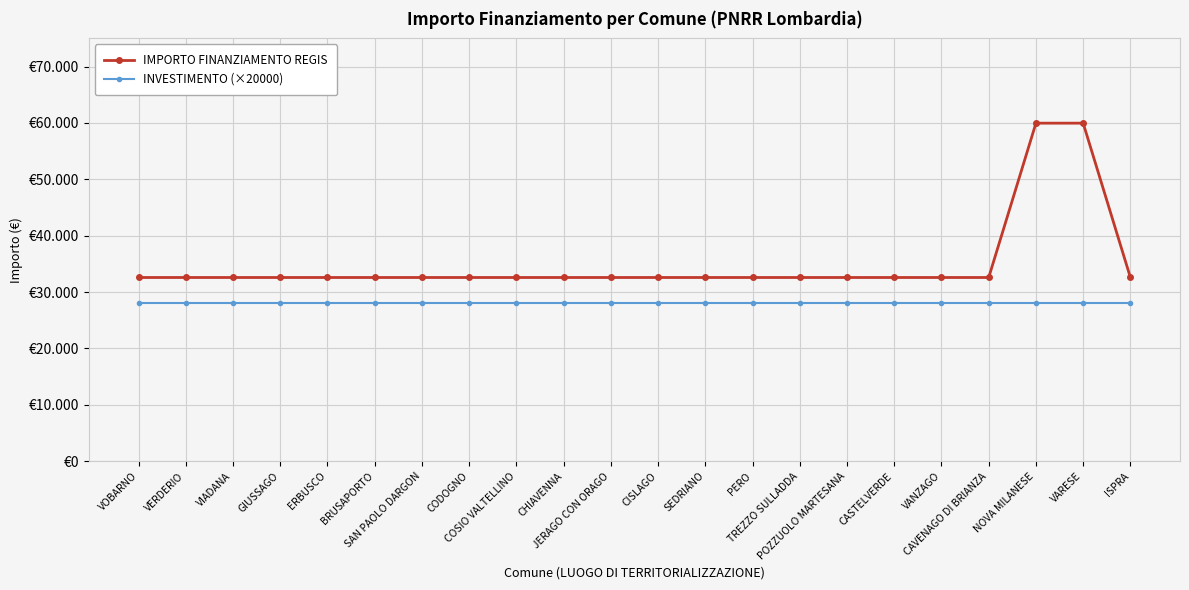

Is this an area chart (filled region under the line)?

No